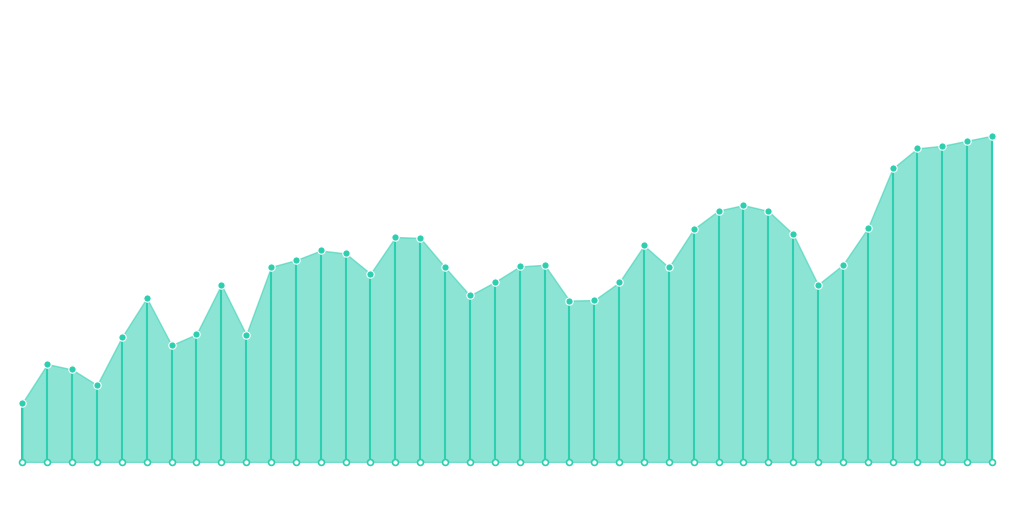

What is the change in value from 01:15 to 01:36?

+1.3